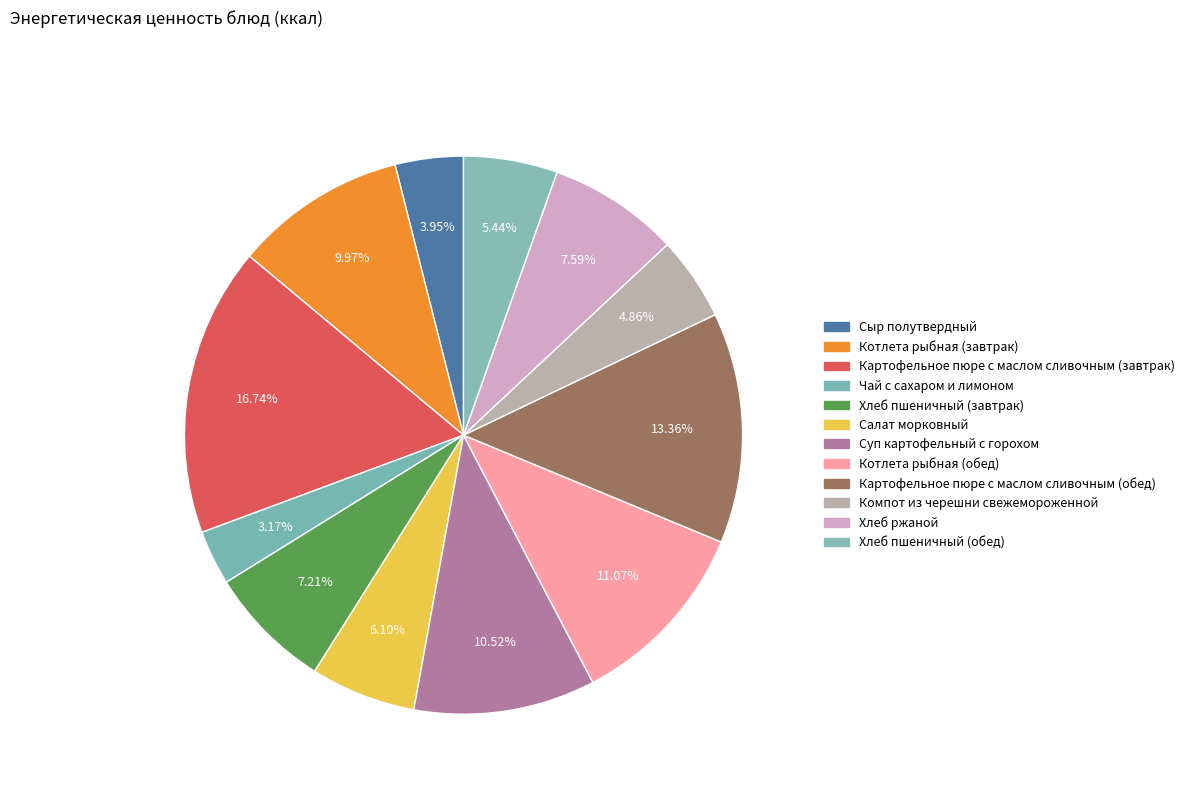

Which category has the biggest portion of the pie?

Картофельное пюре с маслом сливочным (завтрак)